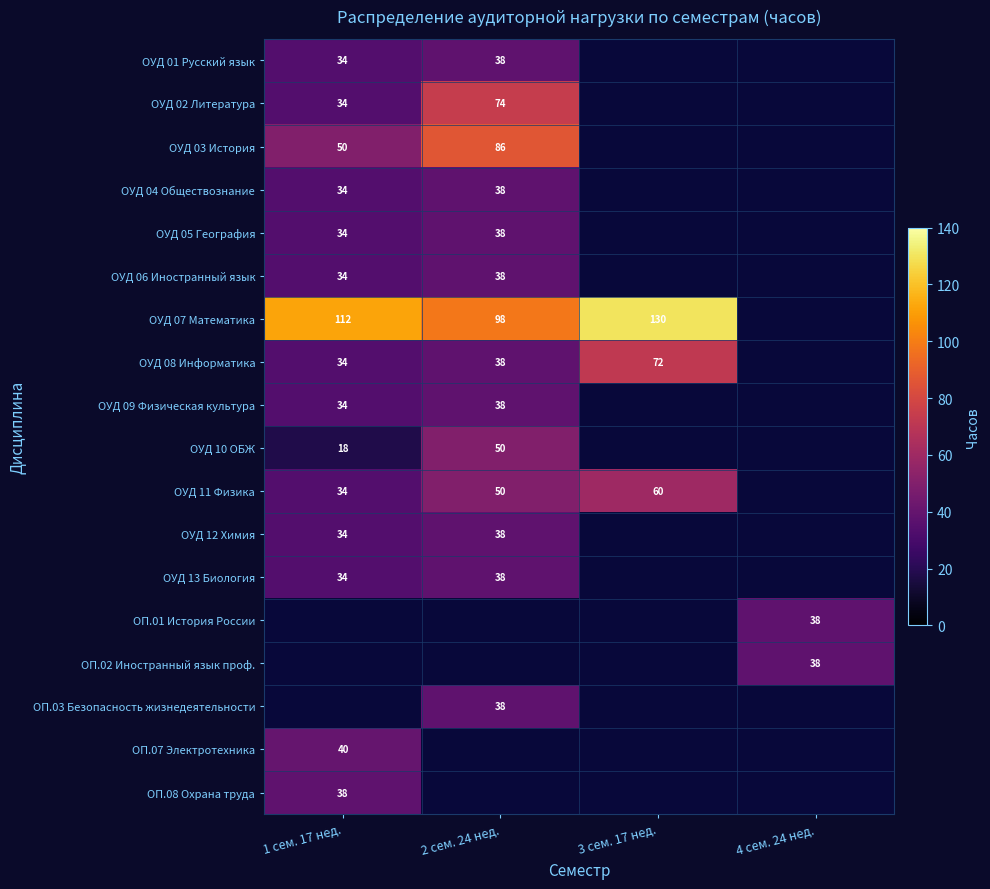

How many distinct data groups are displayed?

18